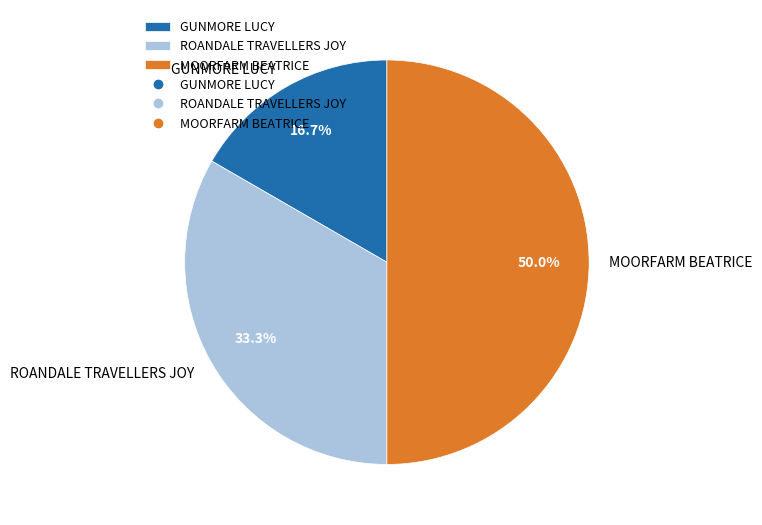

To the nearest percent, what is the average slice percentage?

33%